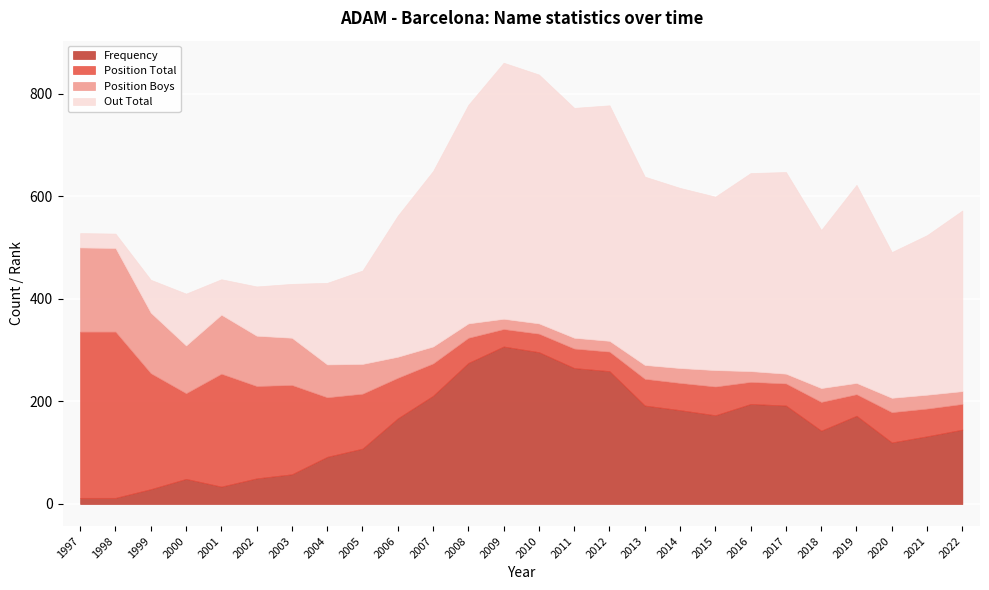

What is the minimum value shown in the chart?

12